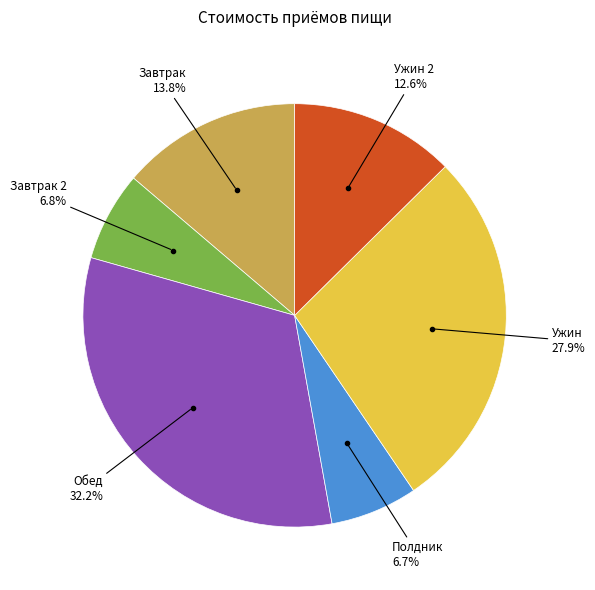

Is there any slice that represents more than half of the pie?

No